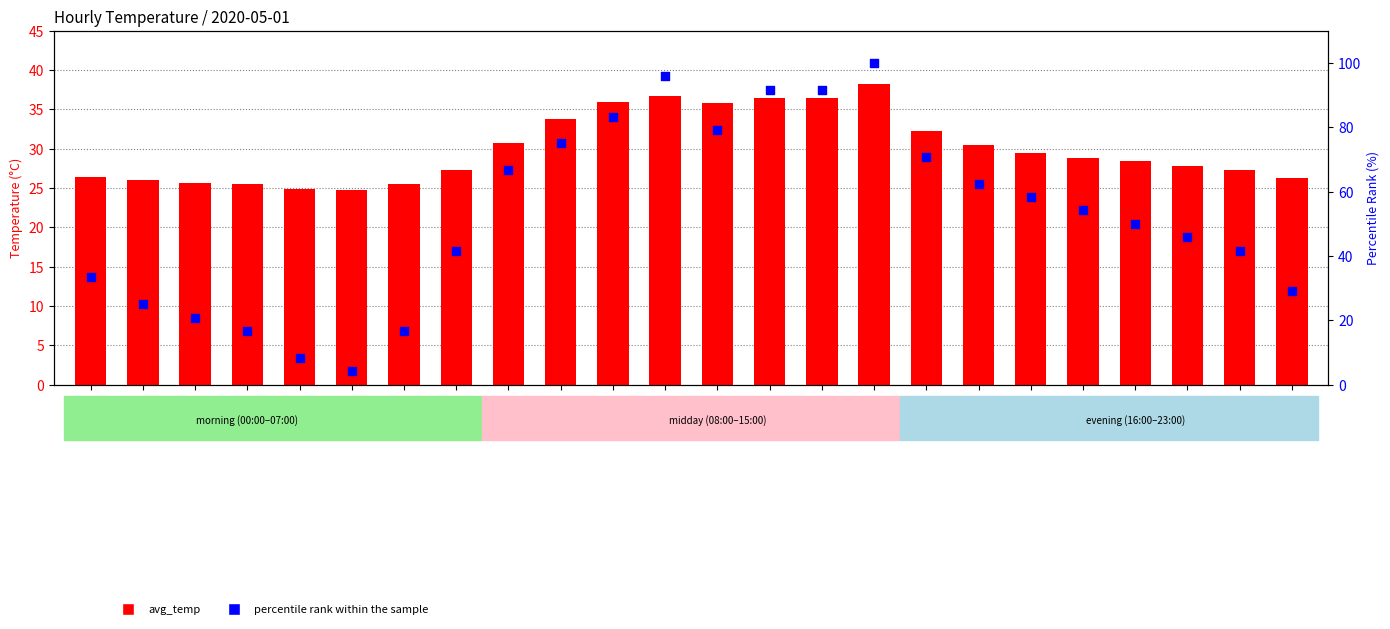

Which series contains the lowest Y value?

percentile rank within the sample